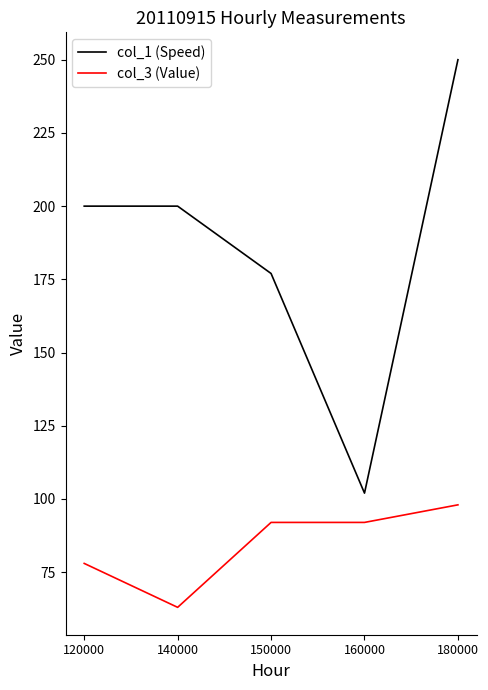

Is the value of col_1 (Speed) at 120000 greater than the value of col_3 (Value) at 160000?

Yes